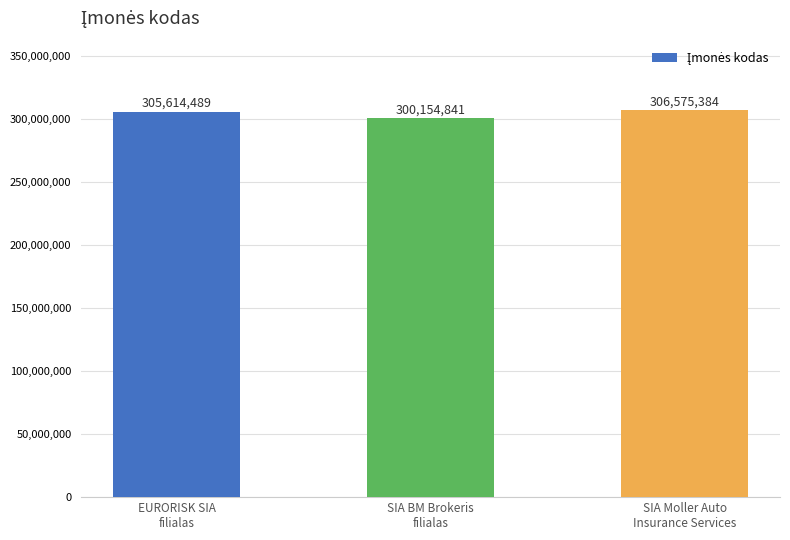

Reading right to left, list all the values displayed in this chart.

SIA Moller Auto
Insurance Services=306575384	SIA BM Brokeris
filialas=300154841	EURORISK SIA
filialas=305614489